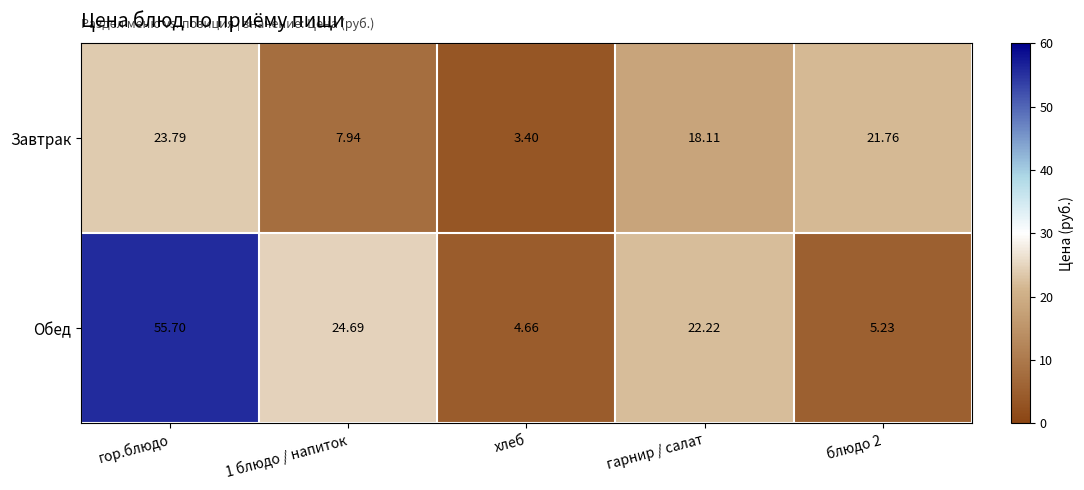

Which category has the lowest value across all series?

хлеб